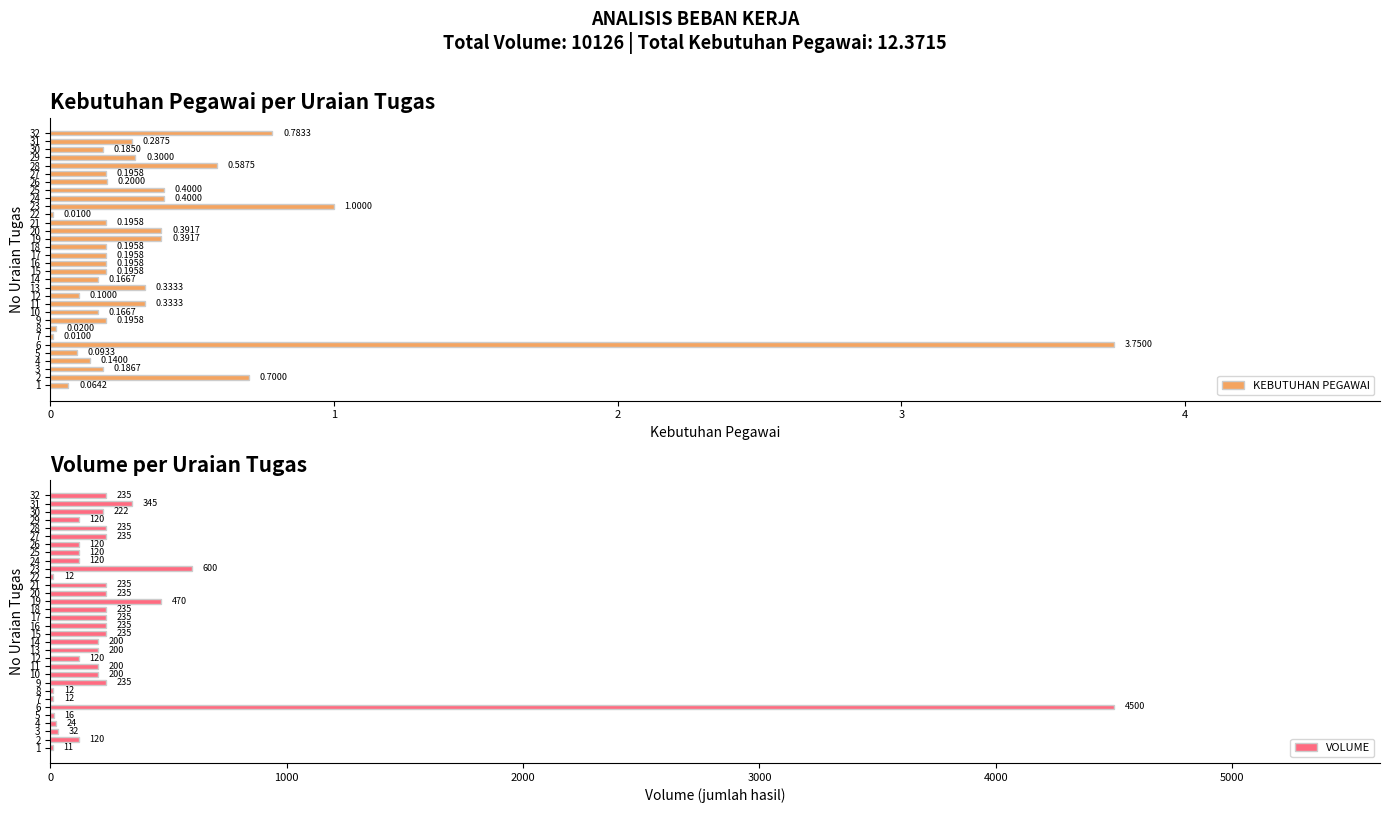

What is the sum of all KEBUTUHAN PEGAWAI values?

12.4